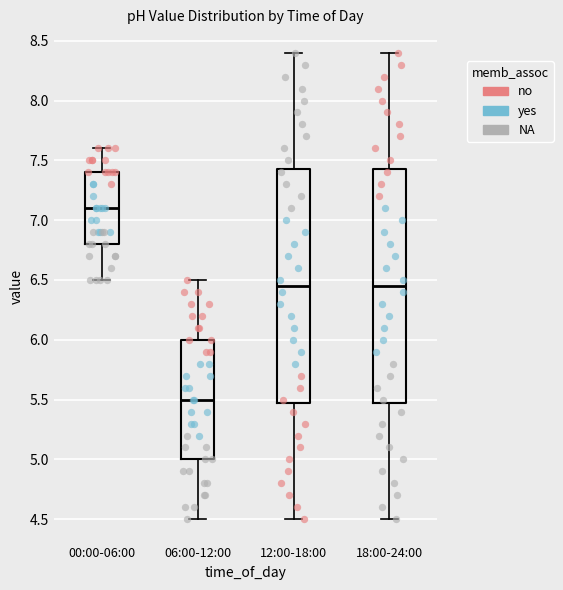

Reading left to right, transcribe this box plot: for each box, give where its median line is, the range the box spans, and where its two whiskers end, as read against the y-axis. The values are not printed on the chart, so give them approximately, as read against the axis.

00:00-06:00: median 7.10, box 6.80 to 7.40, whiskers 6.50 to 7.60
06:00-12:00: median 5.50, box 5.00 to 6.00, whiskers 4.50 to 6.50
12:00-18:00: median 6.45, box 5.50 to 7.45, whiskers 4.50 to 8.40
18:00-24:00: median 6.45, box 5.50 to 7.45, whiskers 4.50 to 8.40